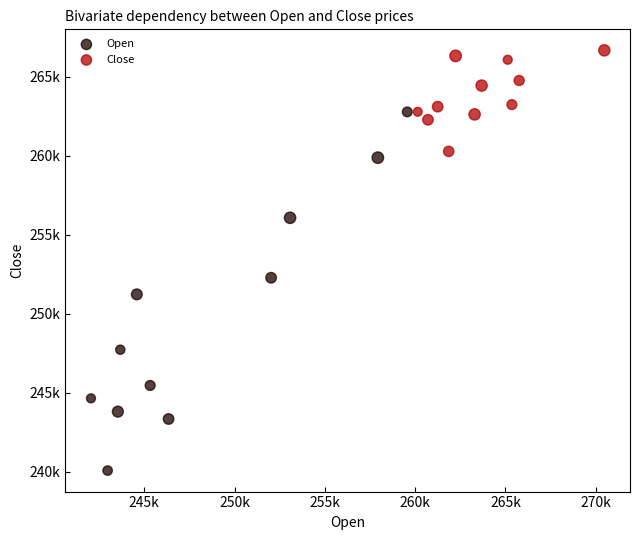

Which series contains the highest Y value?

Close